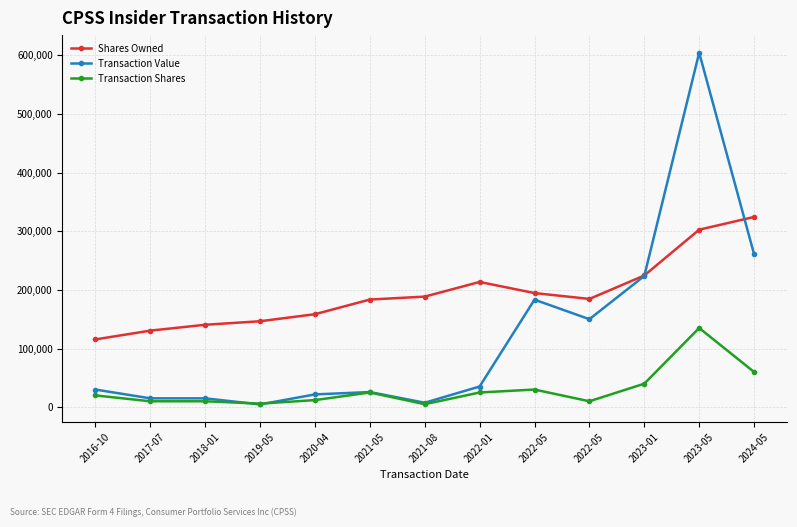

True or false: Shares Owned has a value of 63409 at 2022-05.

False